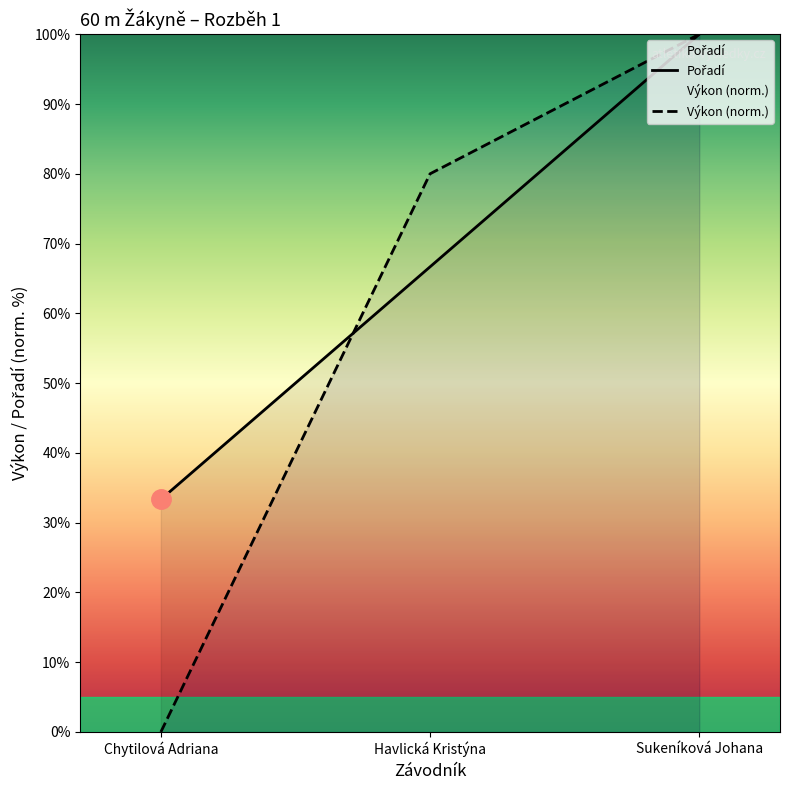

At which label does Pořadí reach its peak?

Sukeníková Johana